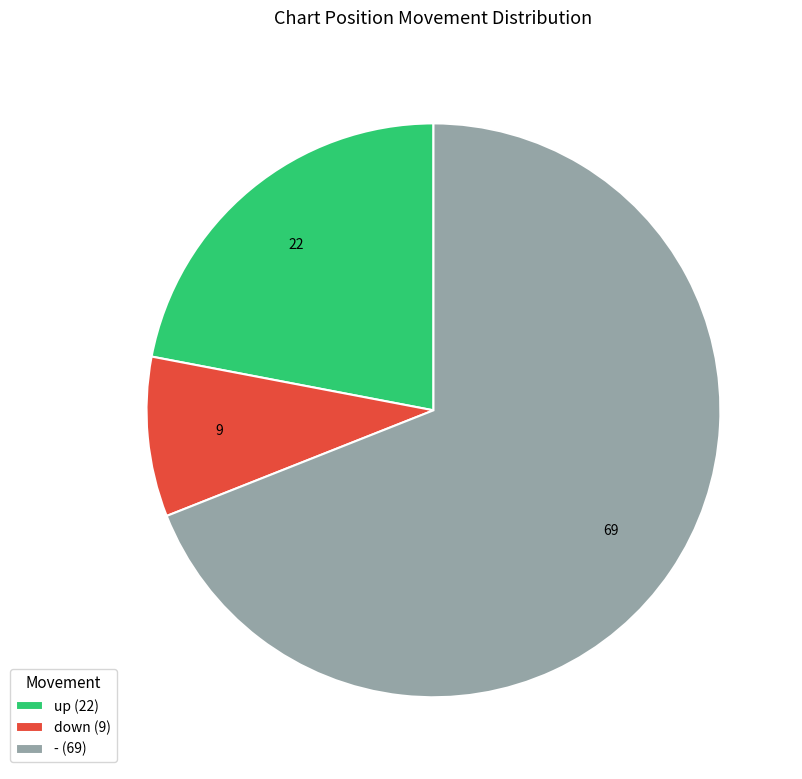

Is - the majority of the pie?

Yes